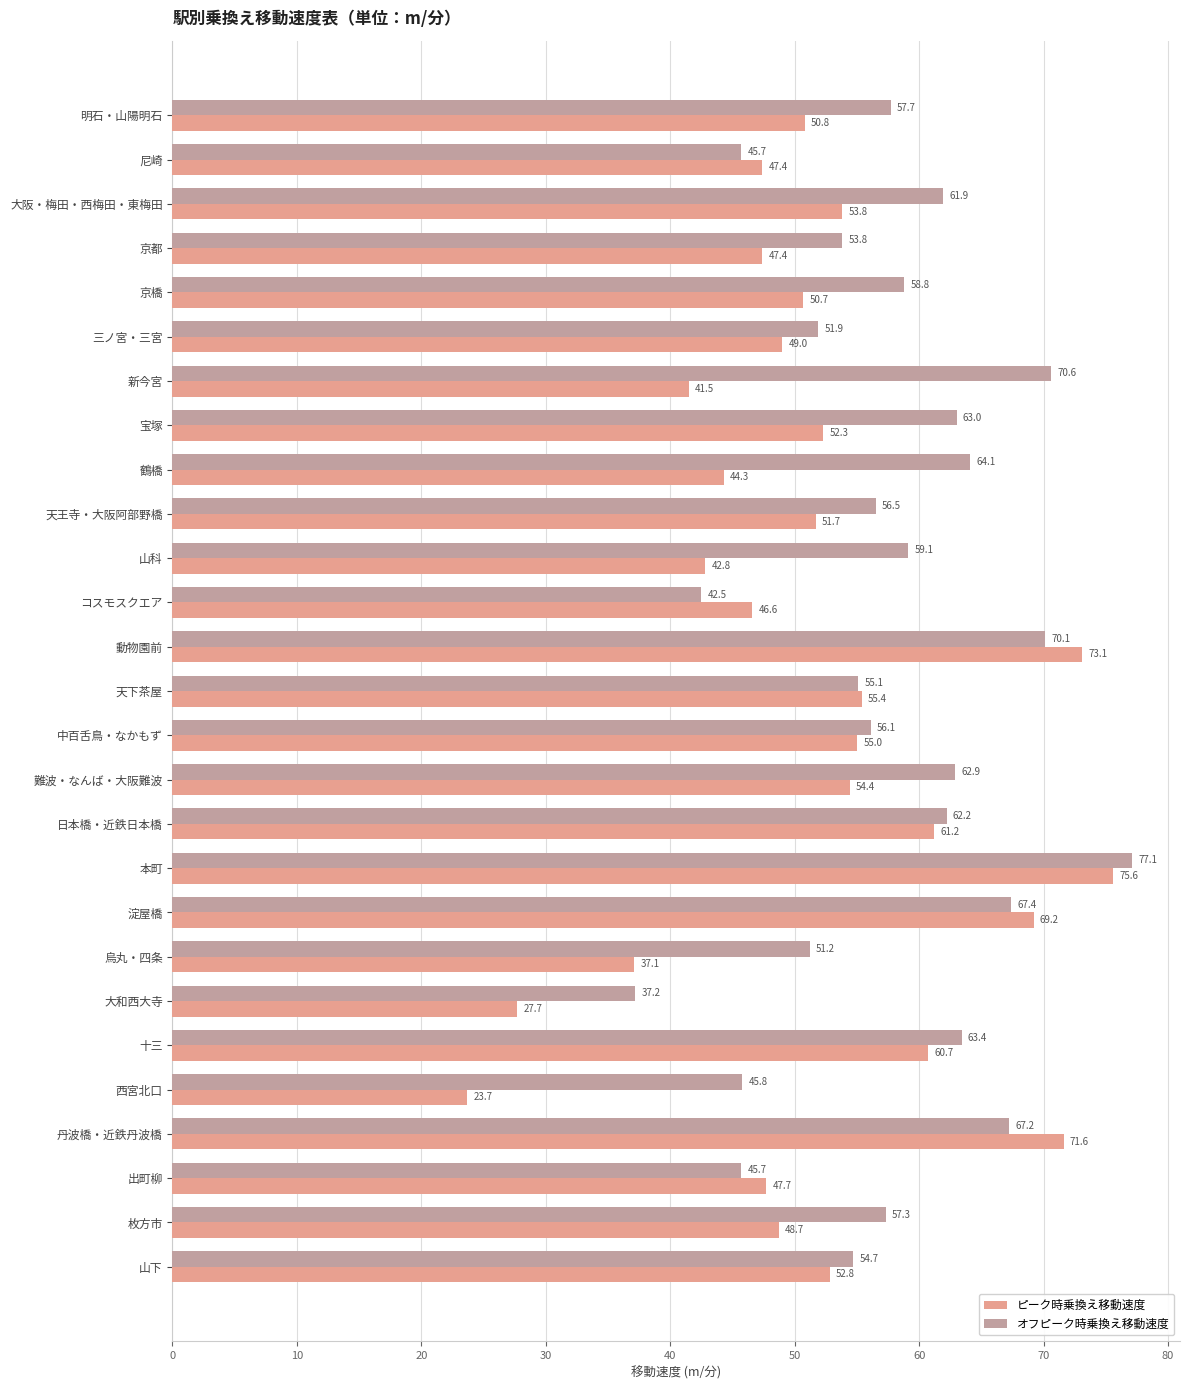

What is the sum of all ピーク時乗換え移動速度 values?

1392.2